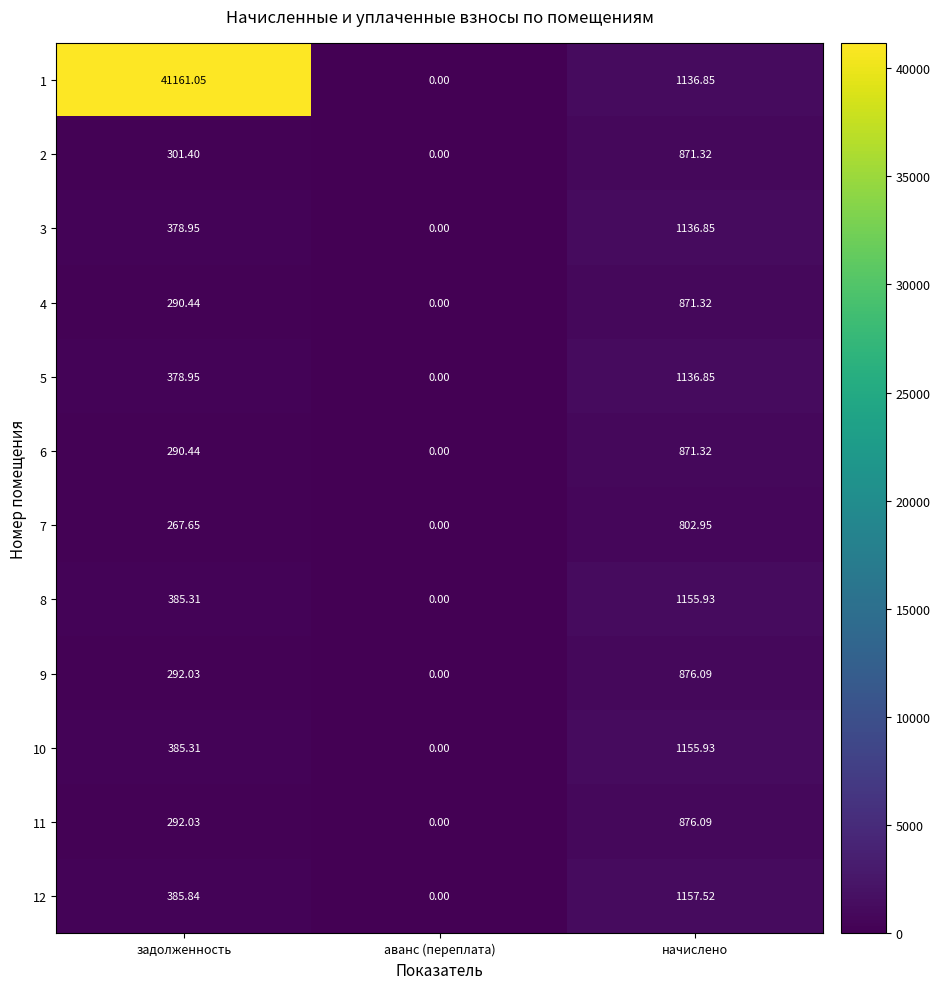

How many positive values does the 5 series have?

2